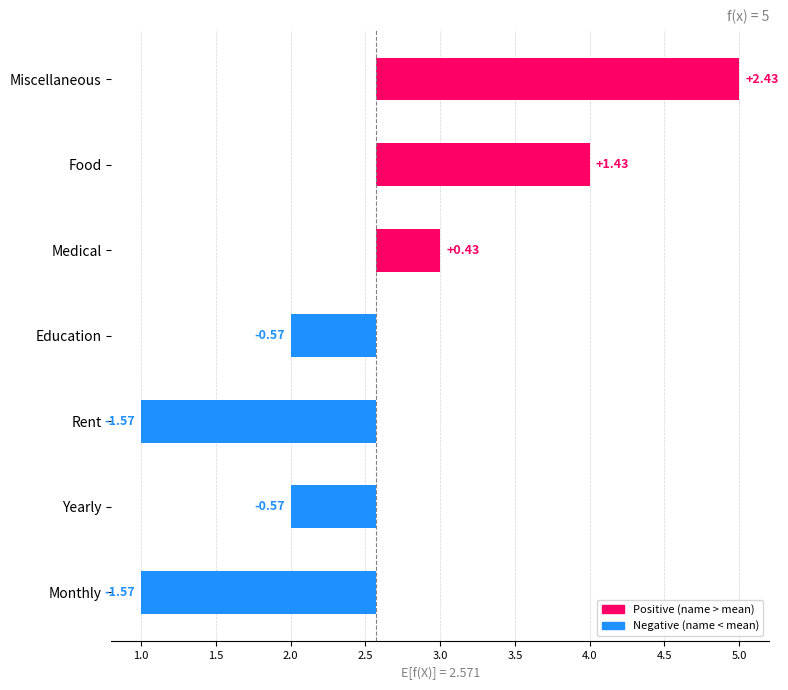

What is the sum of the values at Food and Education?

0.9